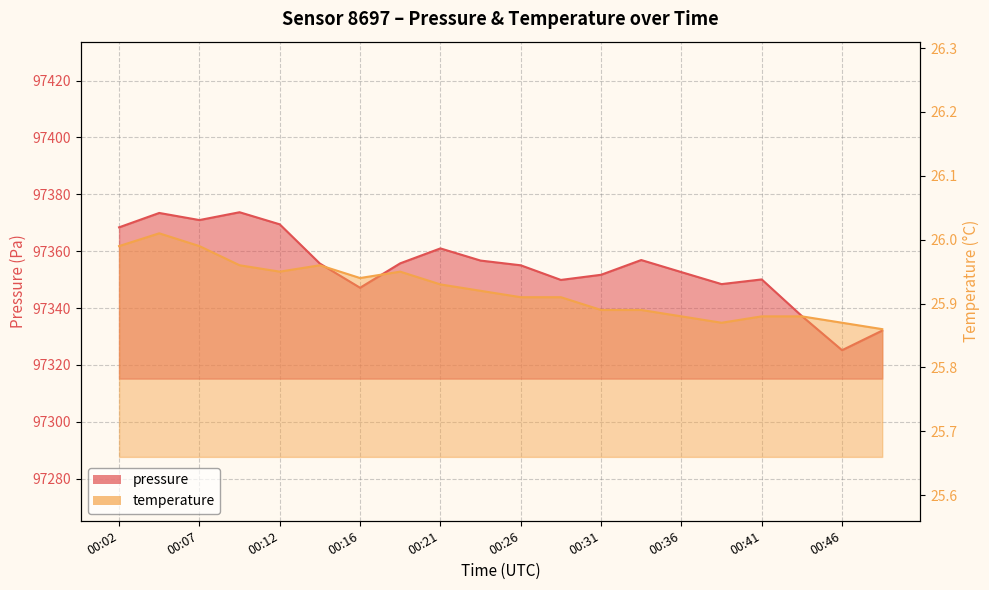

Which category has the lowest value in the pressure series?

00:46